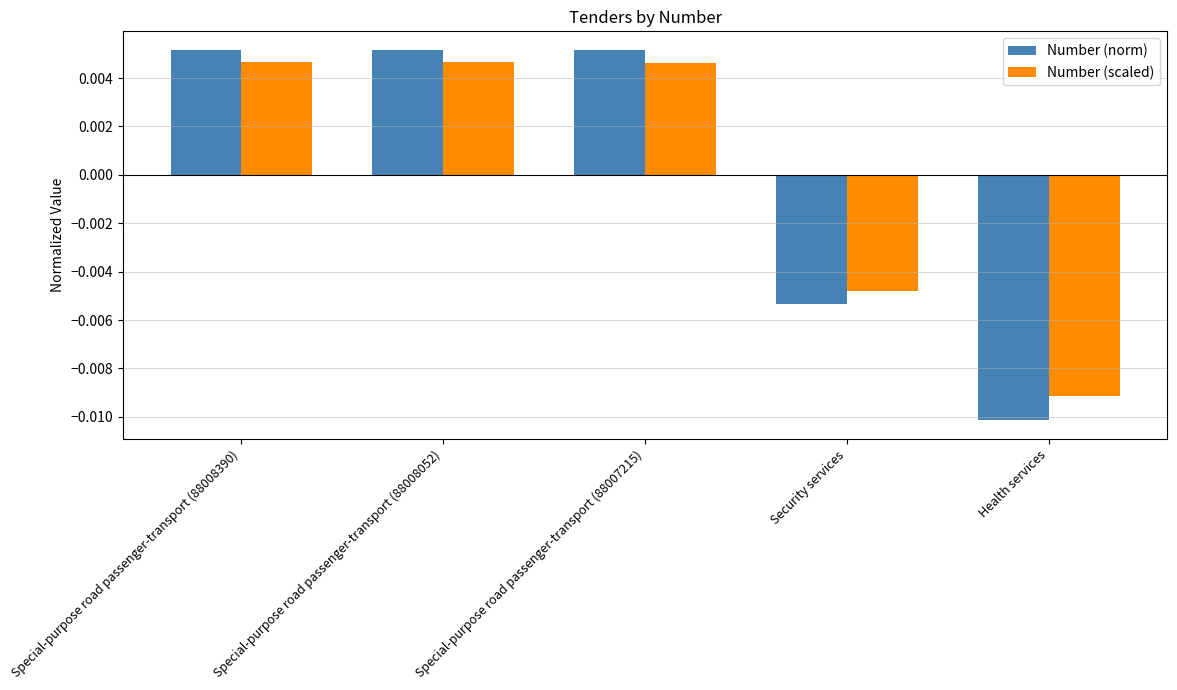

Count the Number (scaled) values in the range 0 to 1.

3